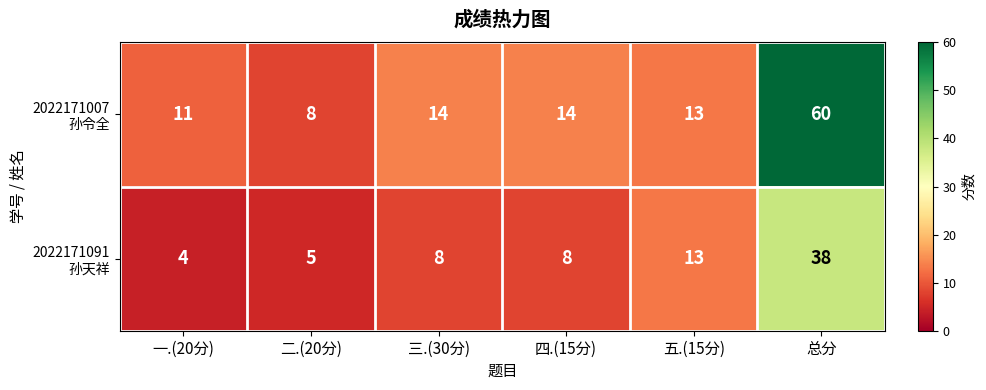

What is the spread (max minus min) of values at 三.(30分)?

6